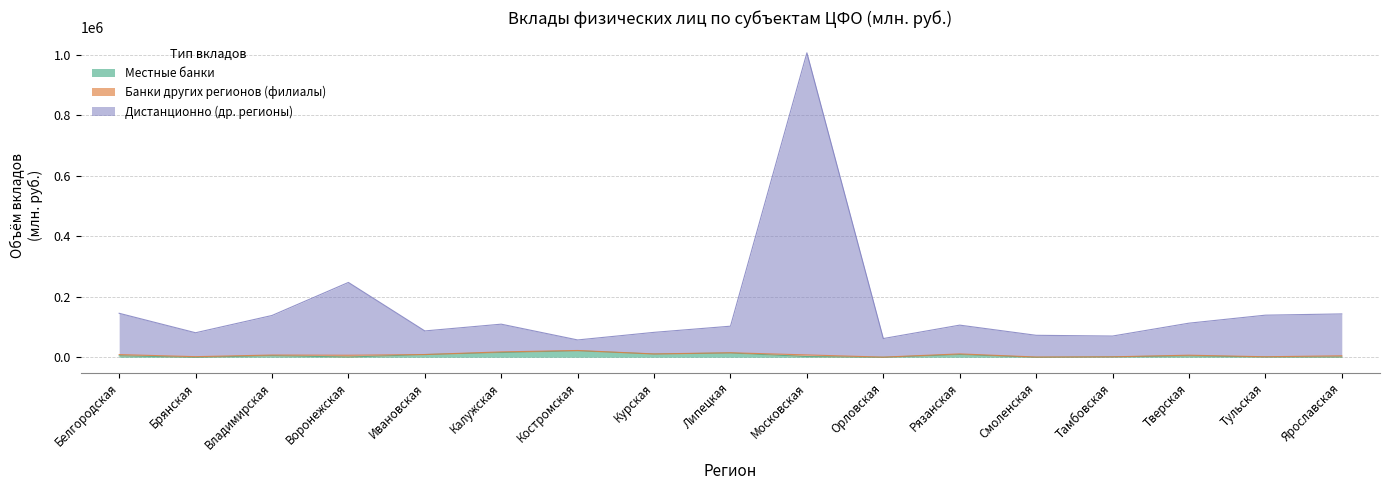

What is the label of the 12th point from the left?

Рязанская